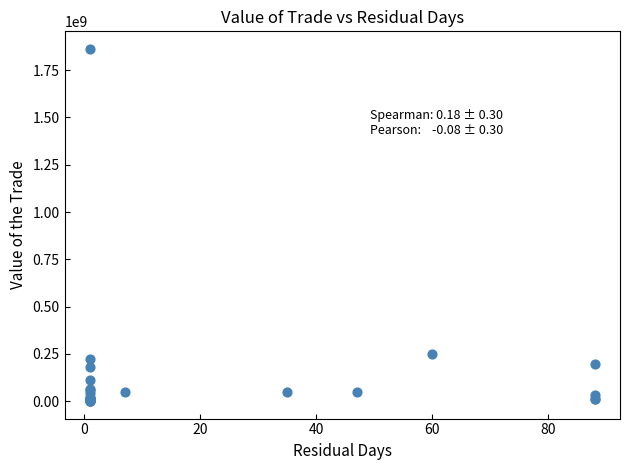

What Y value in the scatter plot is closest to 931462847?

246343250.0